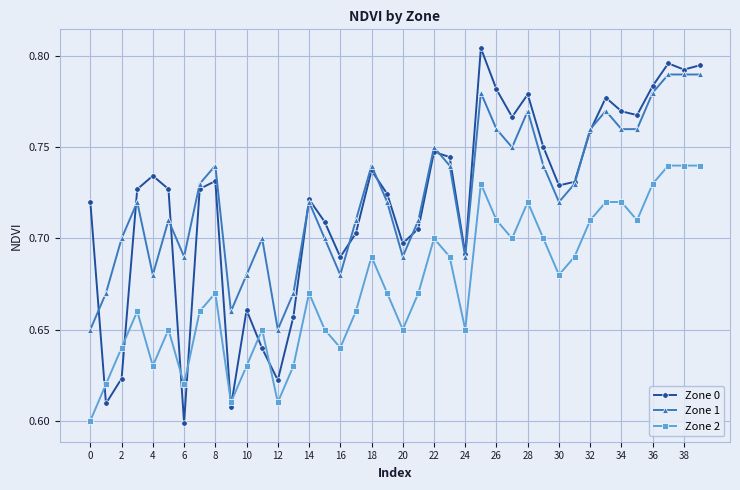

True or false: Zone 1 has more than 2 interior local peaks.

True